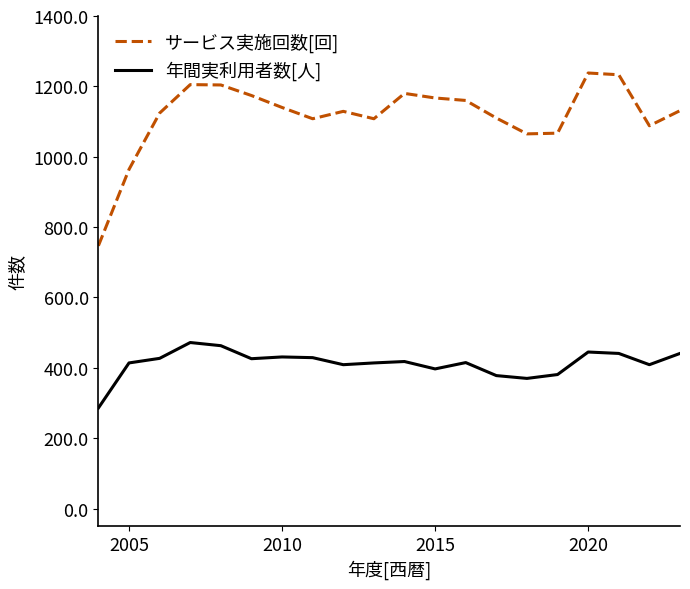

True or false: 年間実利用者数[人] and サービス実施回数[回] intersect in this chart.

False